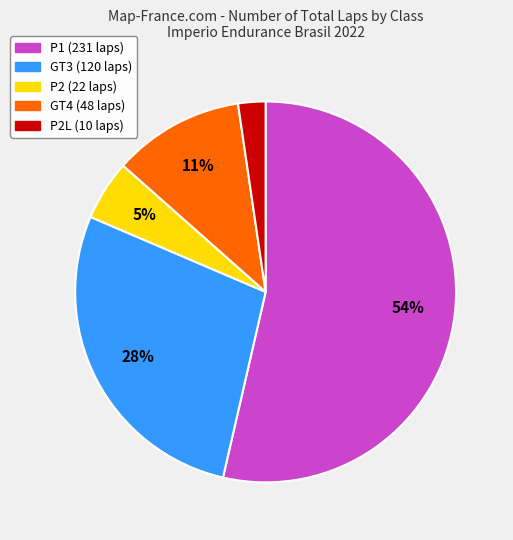

Does any single category account for the majority?

Yes